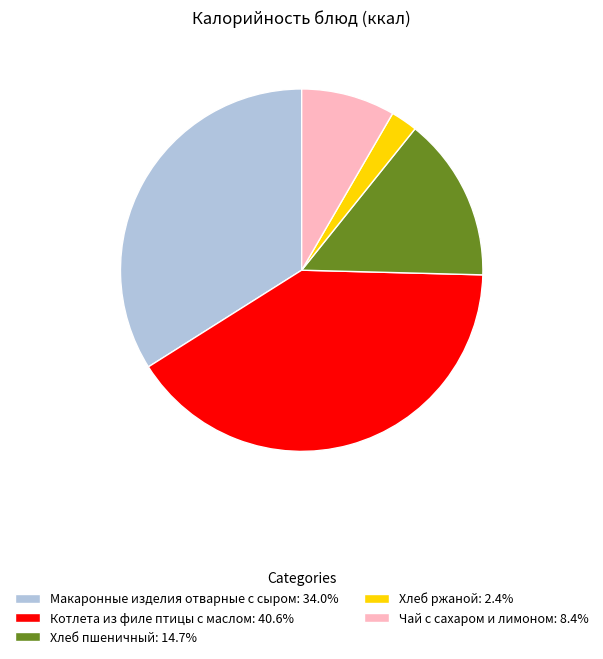

Is it true that Хлеб ржаной is 2% of the pie?

True